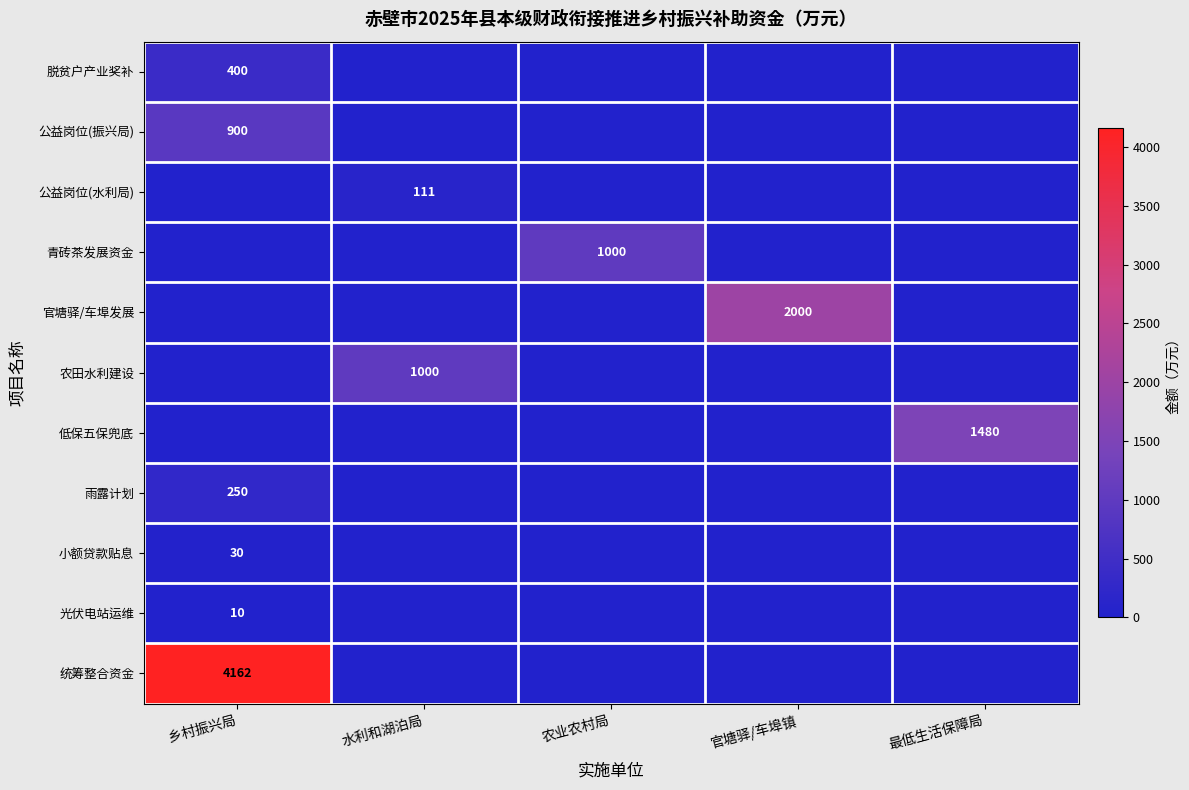

What is the total value across all series at 乡村振兴局?

5752.0